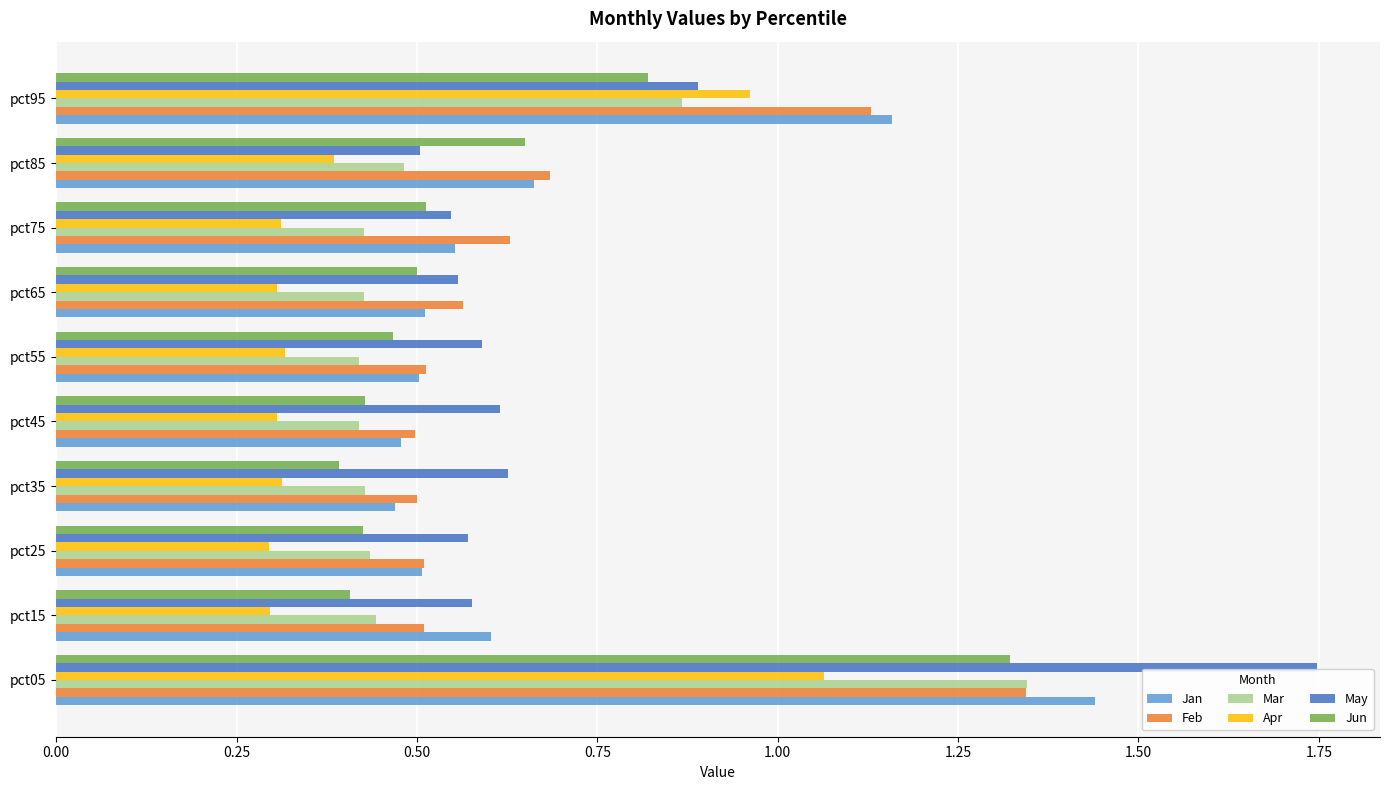

What is the sum of all Mar values?

5.7